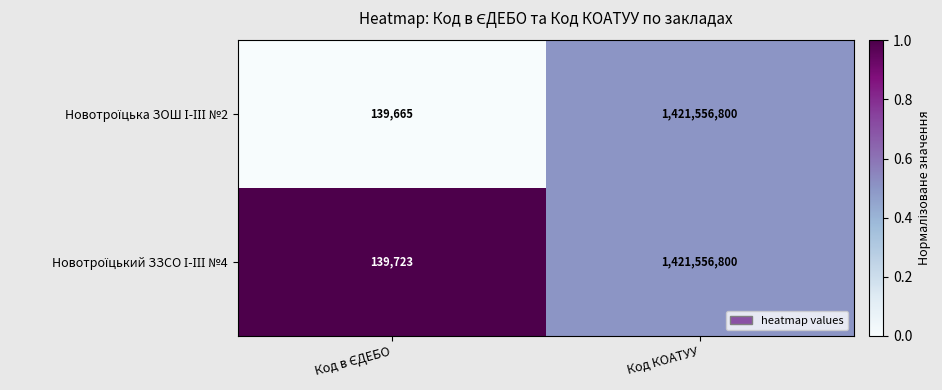

Which category has the highest value across all series?

Код КОАТУУ